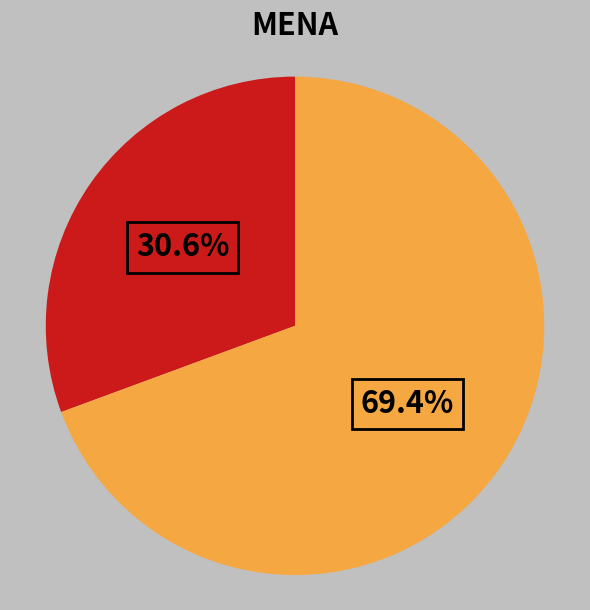

Is there a majority slice in this chart?

Yes